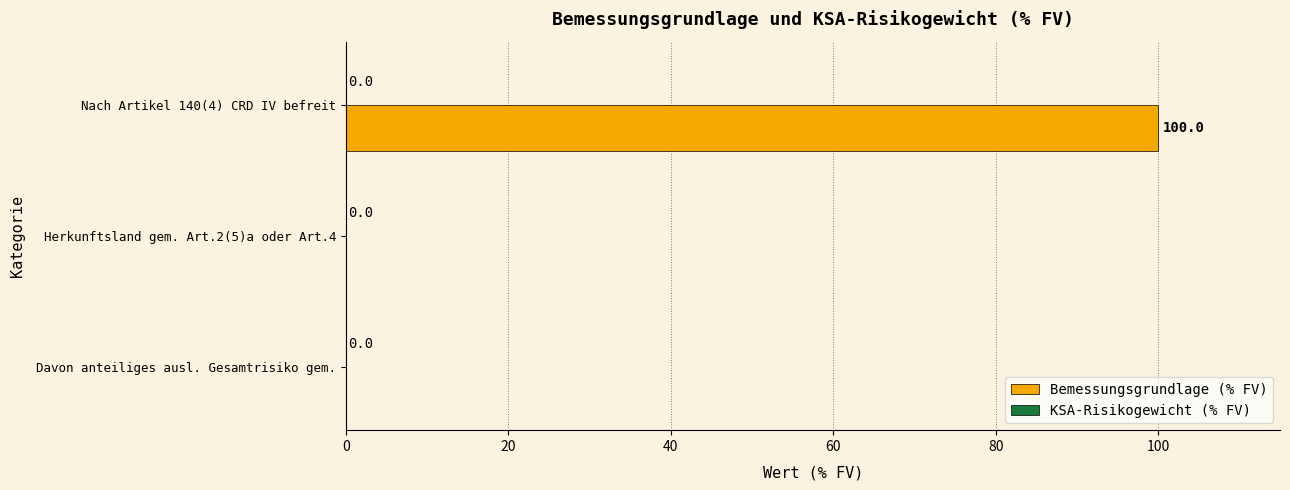

What is the sum of the values at Davon anteiliges ausl. Gesamtrisiko gem. and Nach Artikel 140(4) CRD IV befreit?

100.0